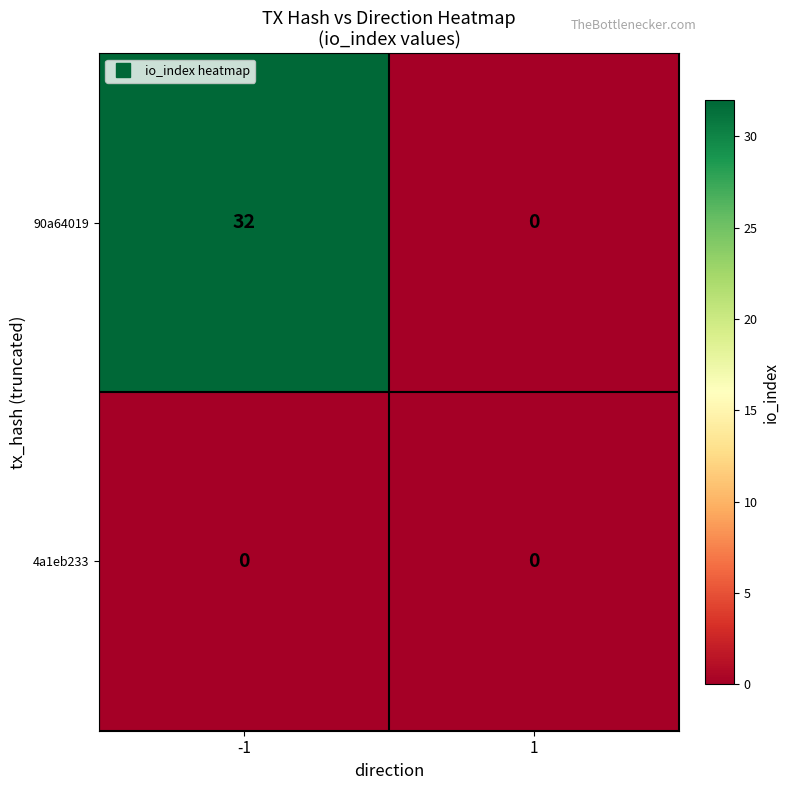

List the series in order of their overall mean, highest first.

90a64019, 4a1eb233